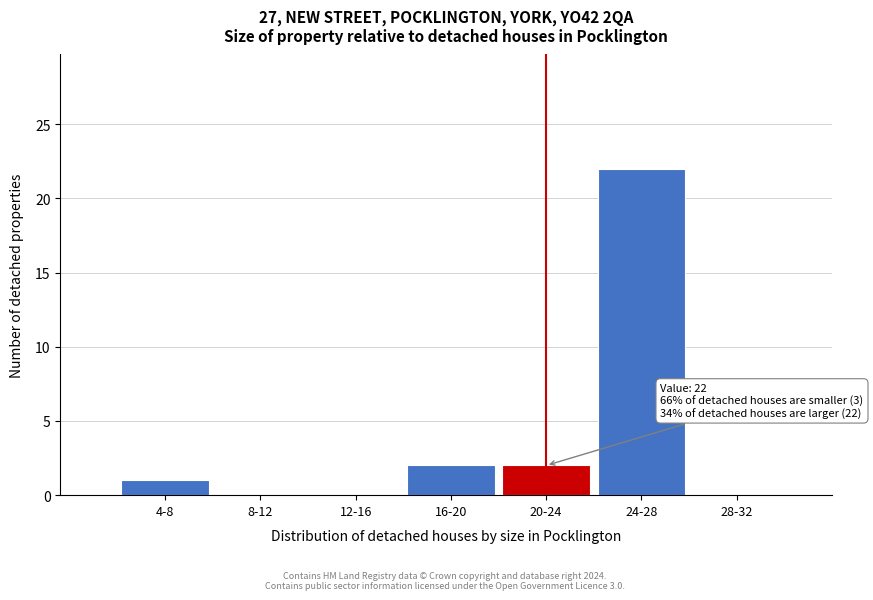

Reading left to right, what are all the values shown in this chart?

4-8=1	8-12=0	12-16=0	16-20=2	20-24=2	24-28=22	28-32=0